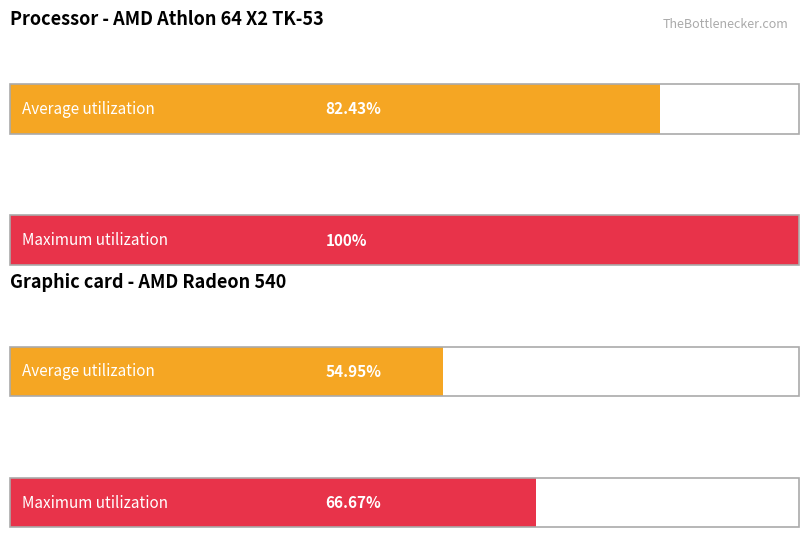

Is the value of Maximum utilization at 21 greater than the value of Average utilization at 17?

Yes